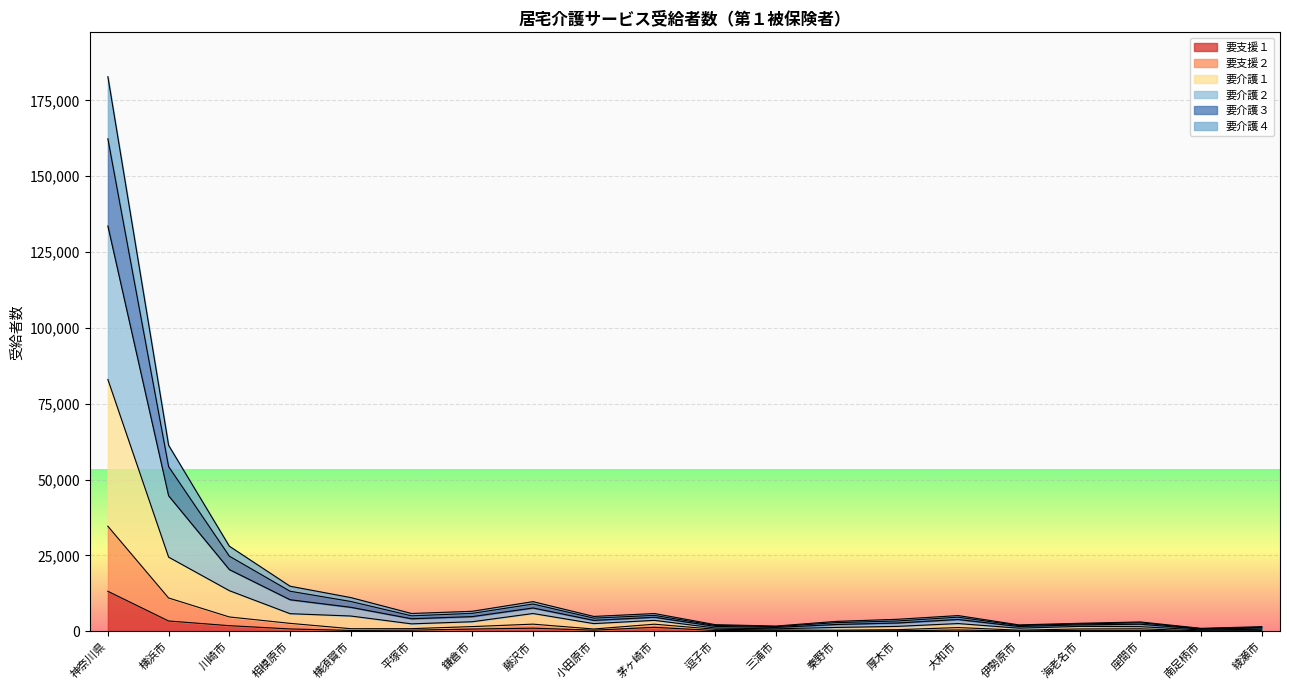

In 要支援１, how many points are higher than both neighbors (excluding endpoints)?

4